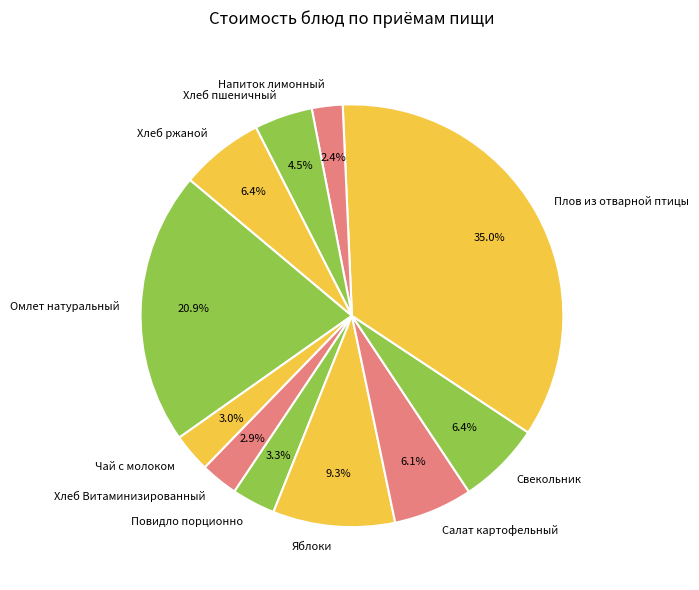

What percentage is the Яблоки slice, to the nearest percent?

9%